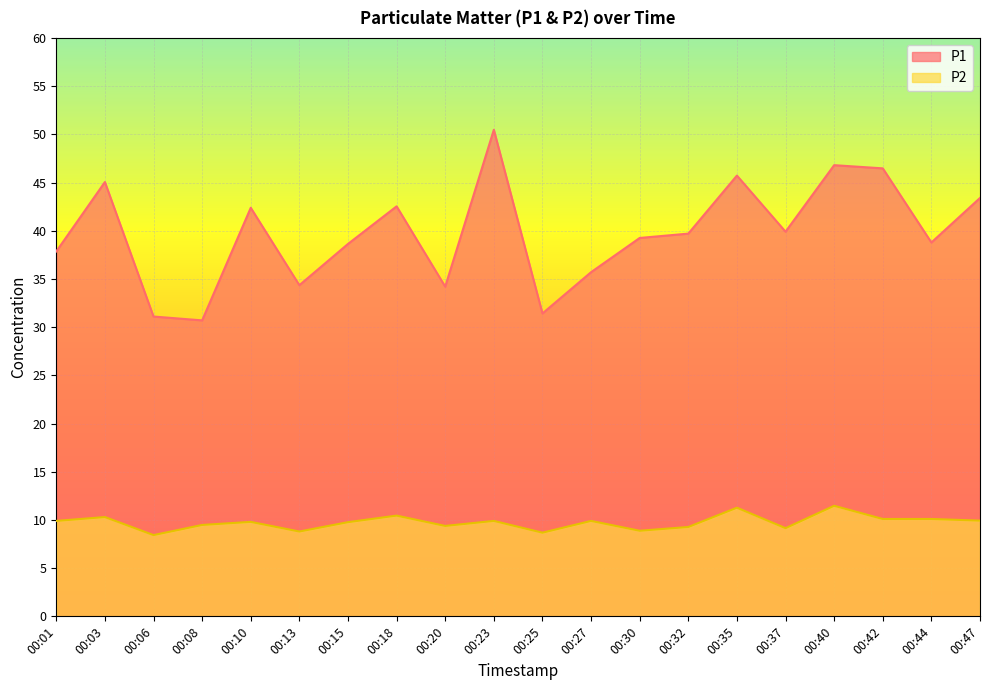

The P2 series shows 13.3 at 00:15. True or false?

False